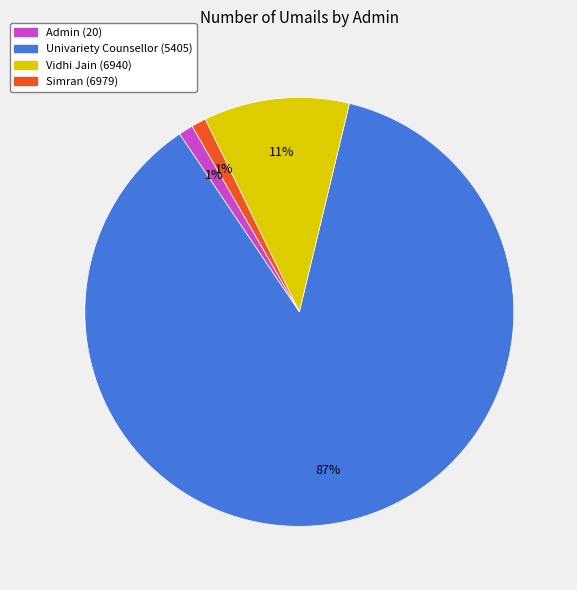

What is the ratio of the value at Simran (6979) to the value at Vidhi Jain (6940)?

0.1